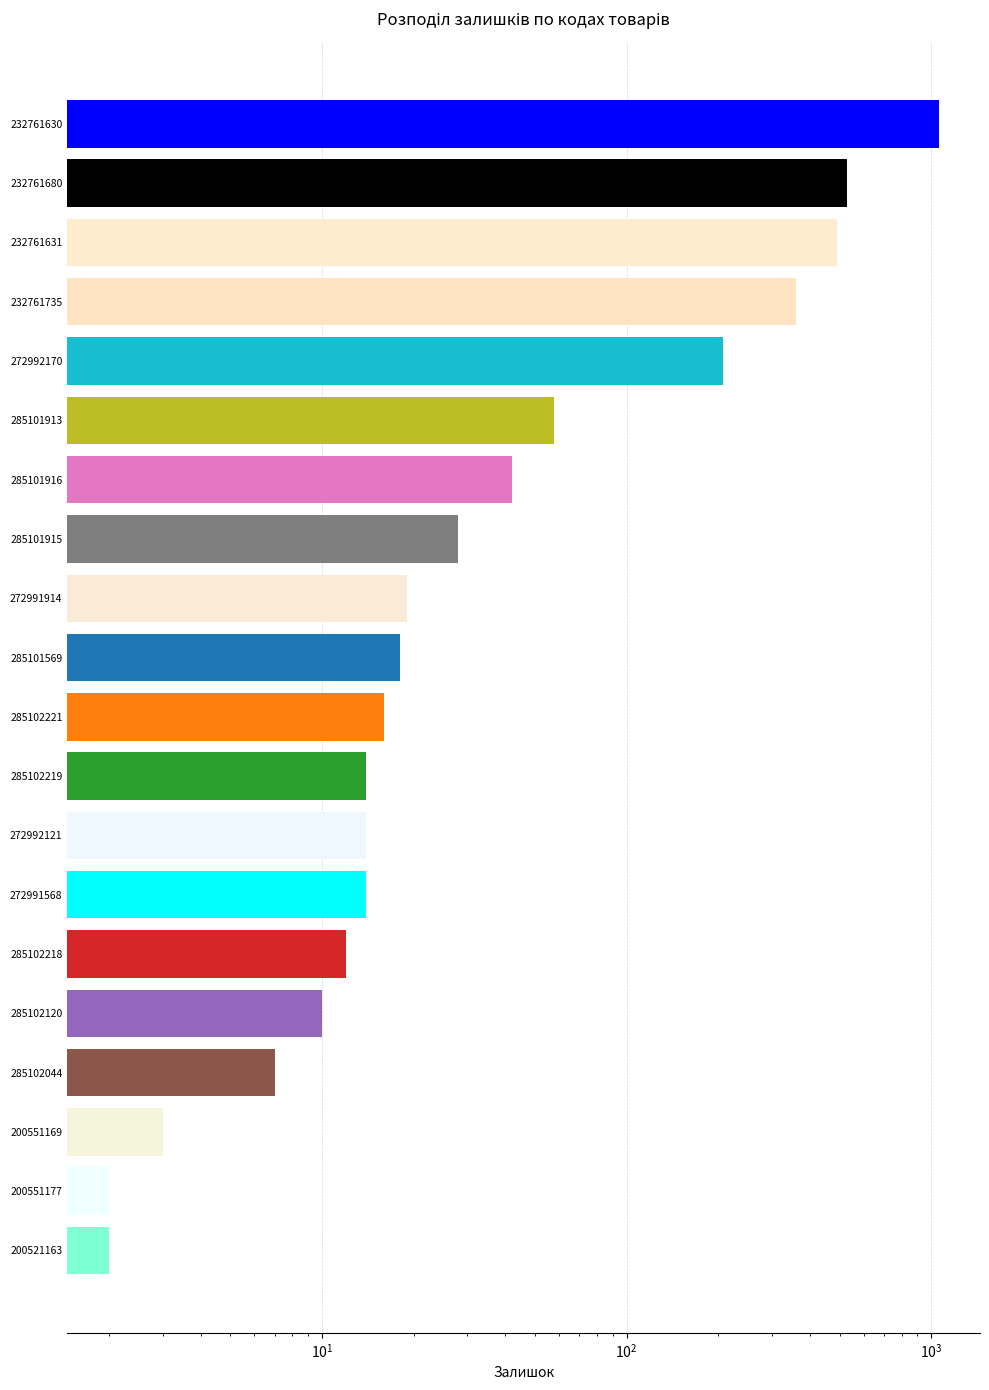

The value at 272992170 is 140. True or false?

False